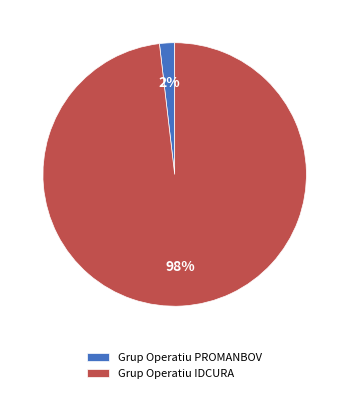

To the nearest percent, what percentage of the pie is Grup Operatiu PROMANBOV?

2%